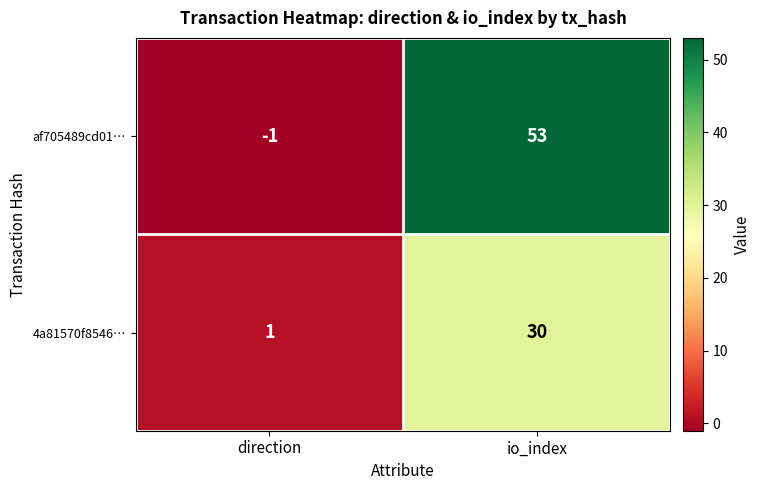

What is the greatest value displayed?

53